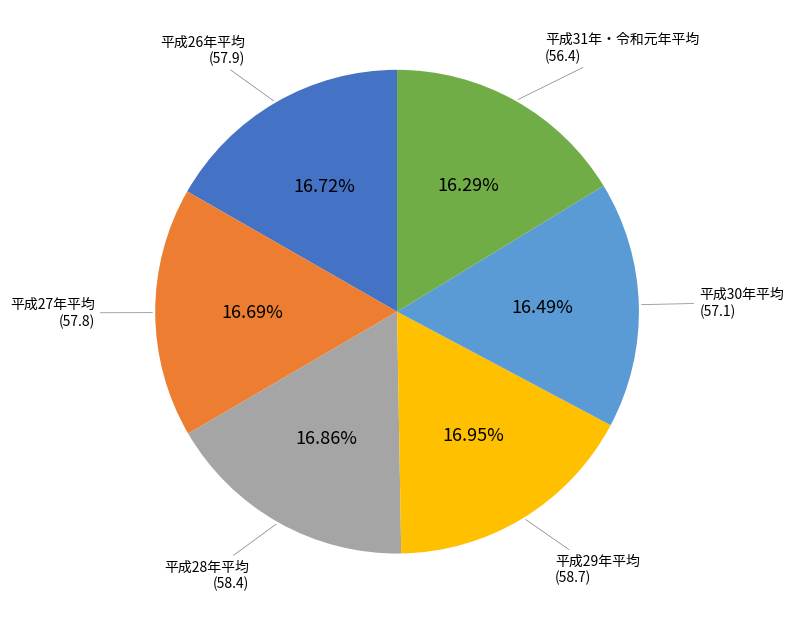

Is there a majority slice in this chart?

No